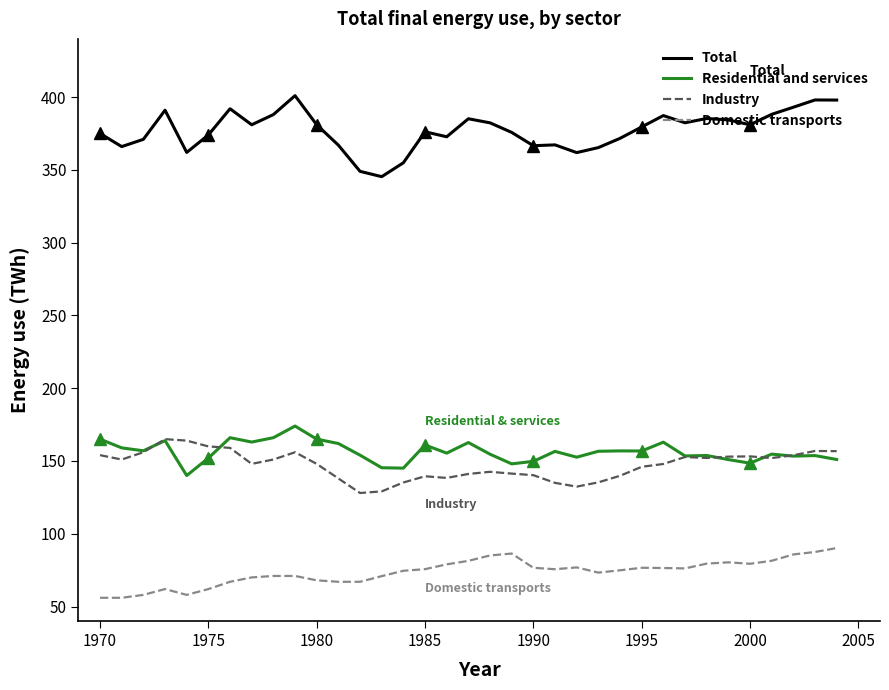

List the series in order of their peak value, lowest first.

Domestic transports, Industry, Residential and services, Total